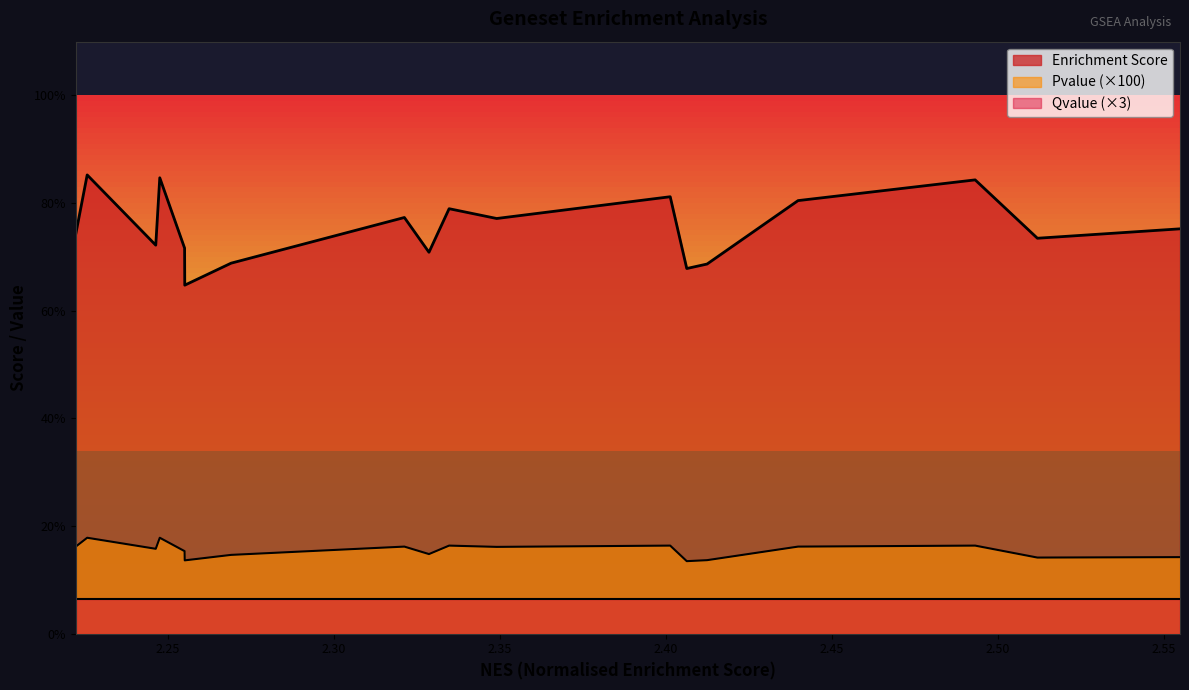

True or false: Pvalue has a value of 0.0 at GO_HYDROGEN_ION_TRANSMEMBRANE_TRANSPORT.

True